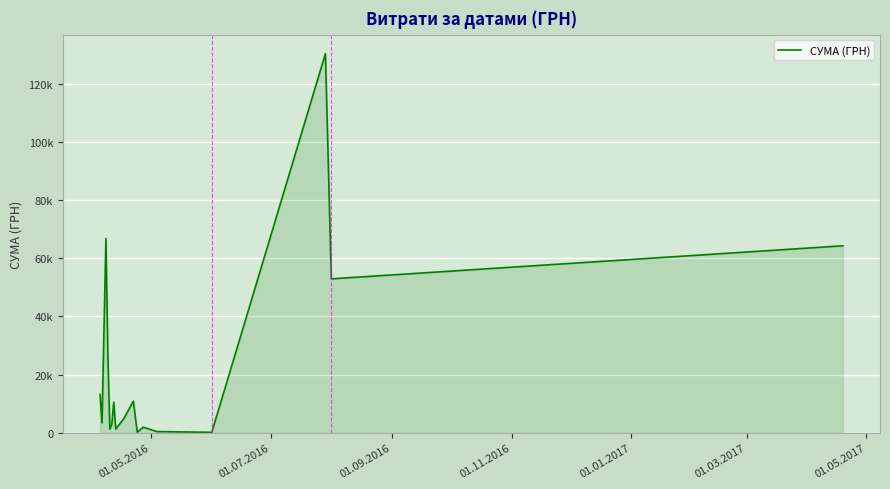

Does the chart have visible grid lines?

Yes